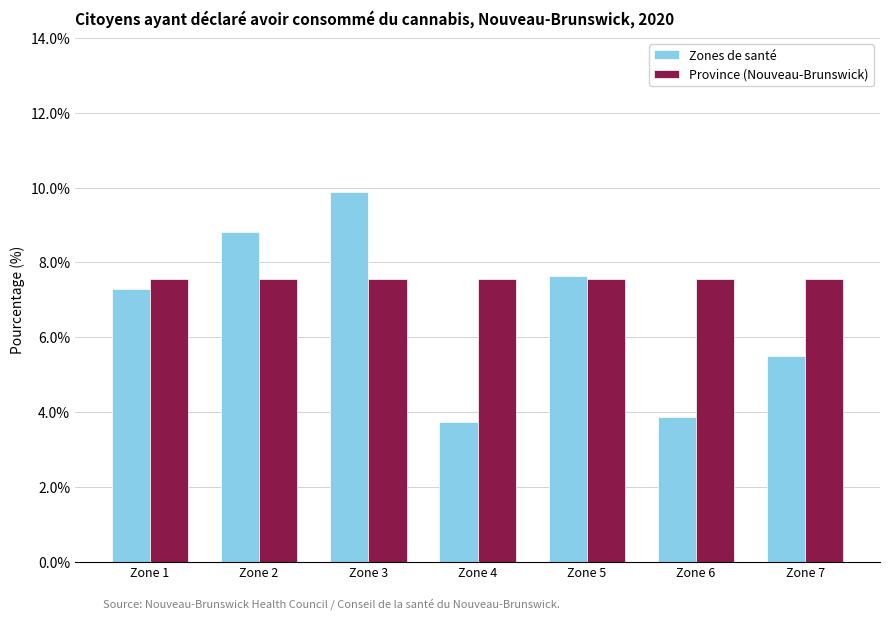

True or false: Zones de santé has a value of 6.6 at Zone 4.

False